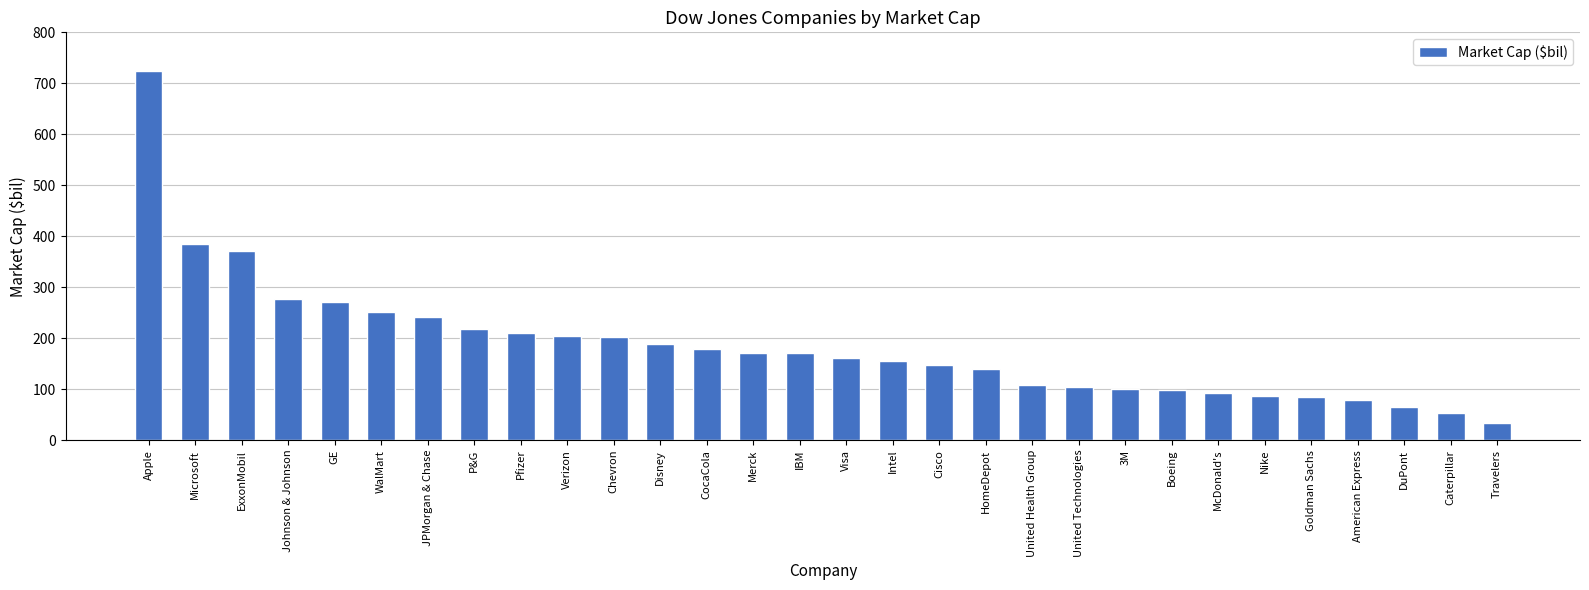

What position from the right is Nike?

6